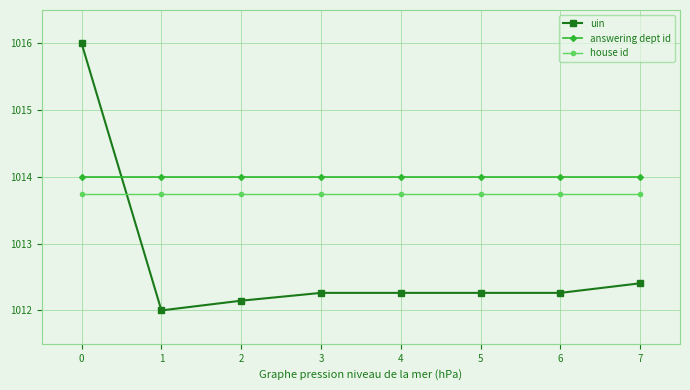

List the series in order of their overall mean, highest first.

answering dept id, house id, uin